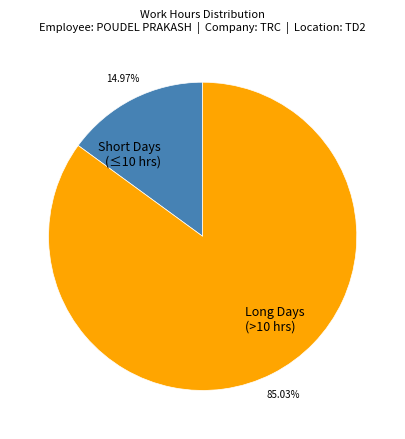

Which has a higher value, Long Days (>10 hrs) or Short Days (≤10 hrs)?

Long Days (>10 hrs)